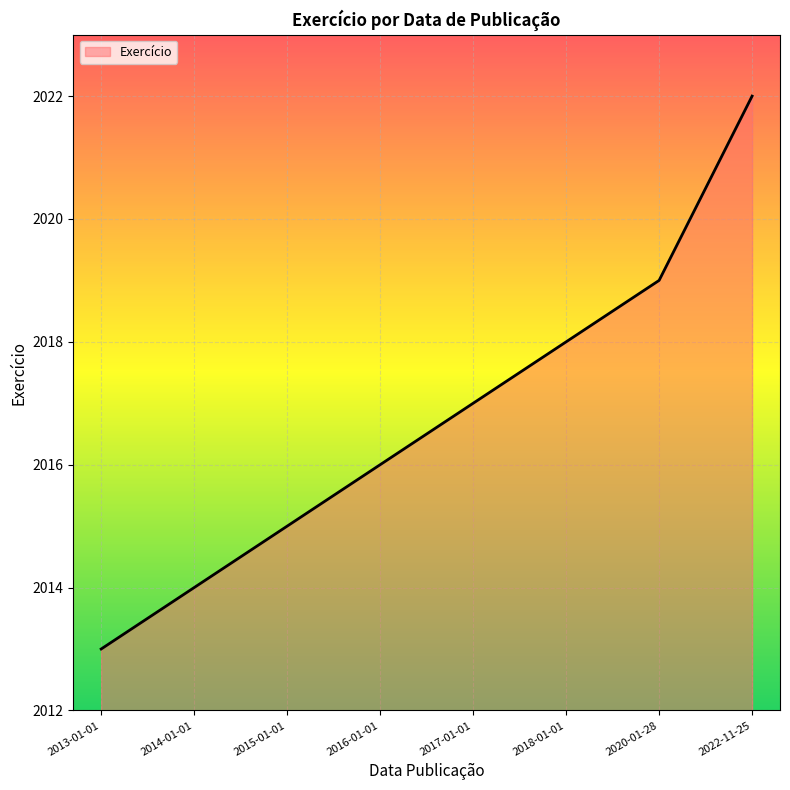

Is it true that the value at 2018-01-01 is 814?

False